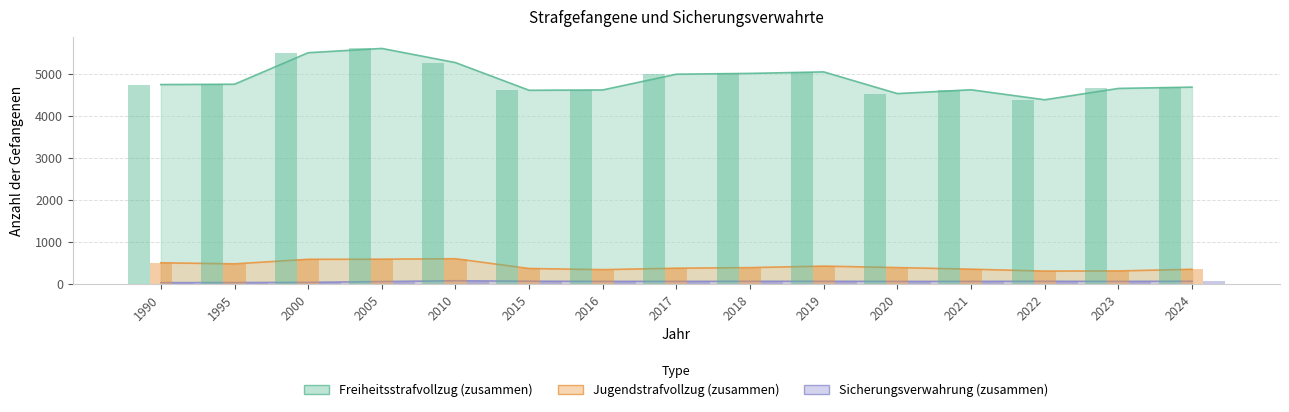

What is the value of the Sicherungsverwahrung (zusammen) bar at the 12th from the left?

62